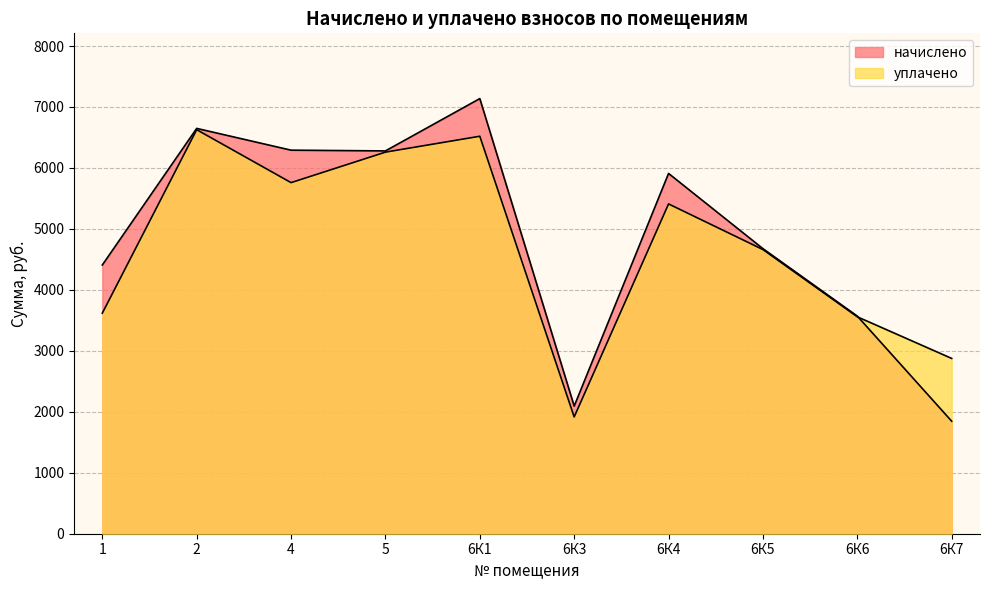

At which category does уплачено reach its first local peak?

2